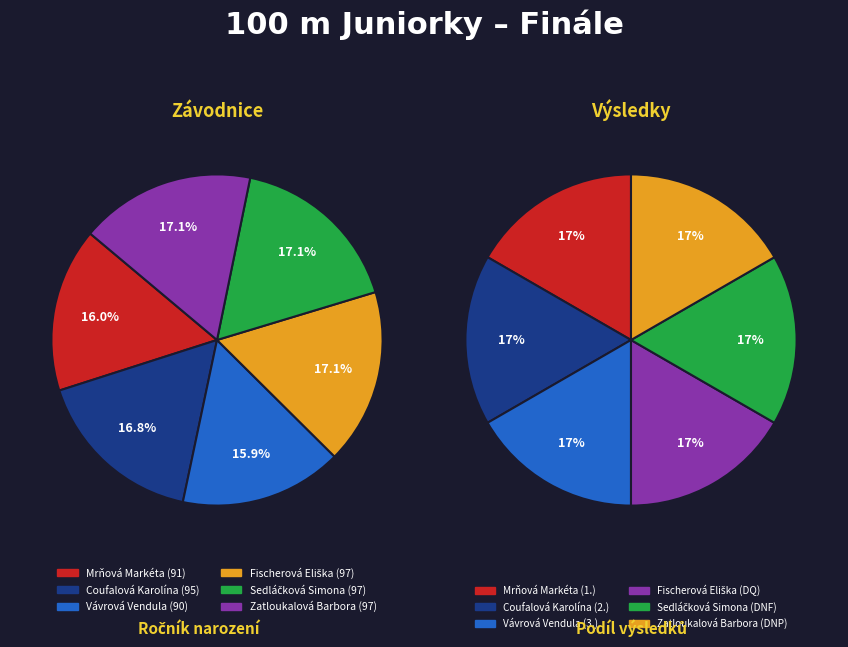

How many slices are in this pie chart?

6